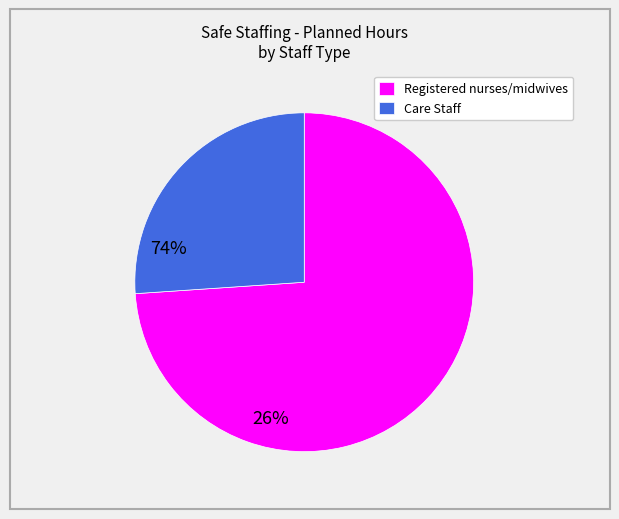

The Registered nurses/midwives slice represents 85% of the pie. True or false?

False